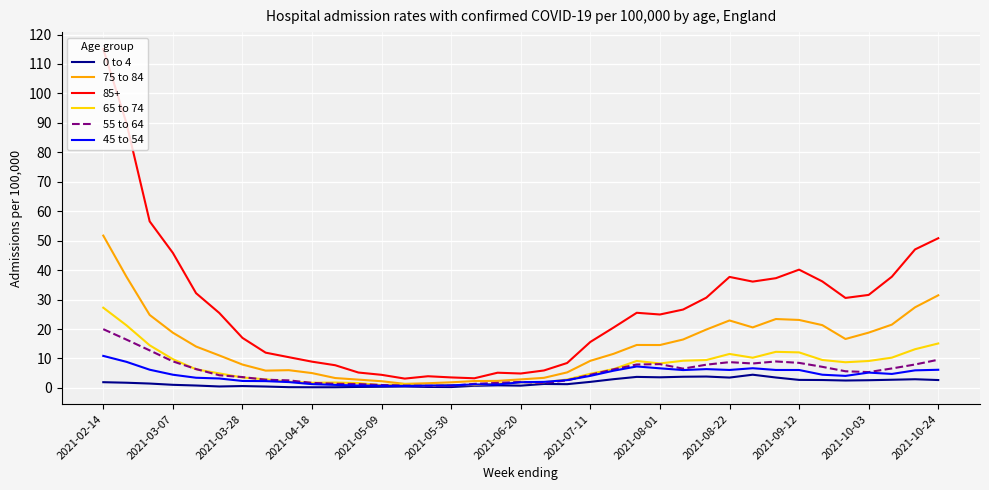

True or false: 0 to 4 and 85+ intersect in this chart.

False